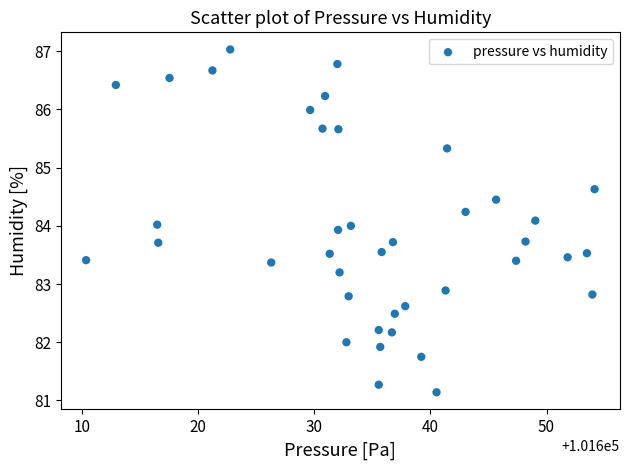

What is the range of Y values (max minus min)?

5.9